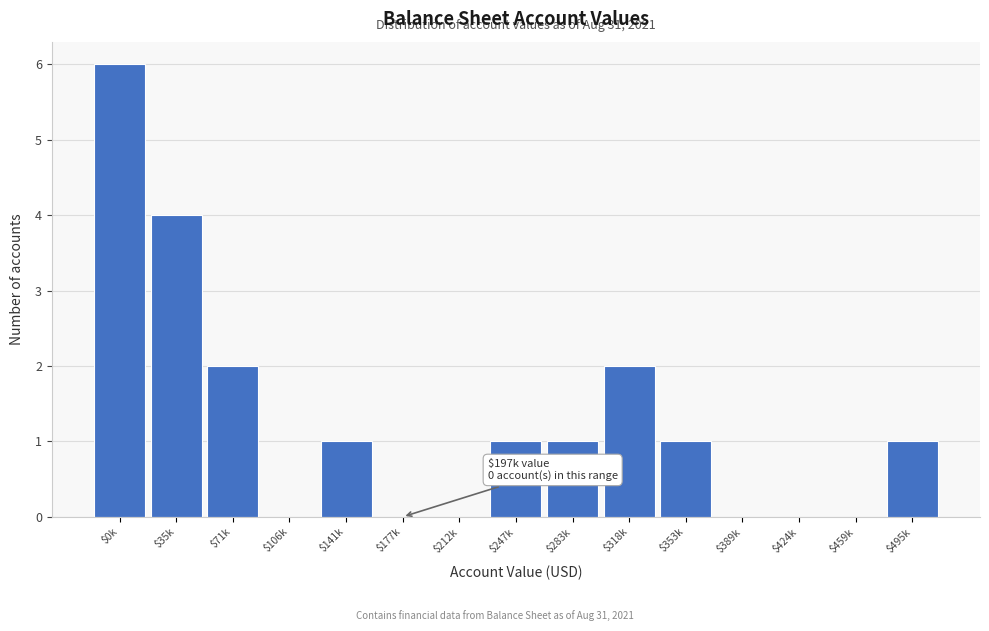

What is the sum of all values?

19